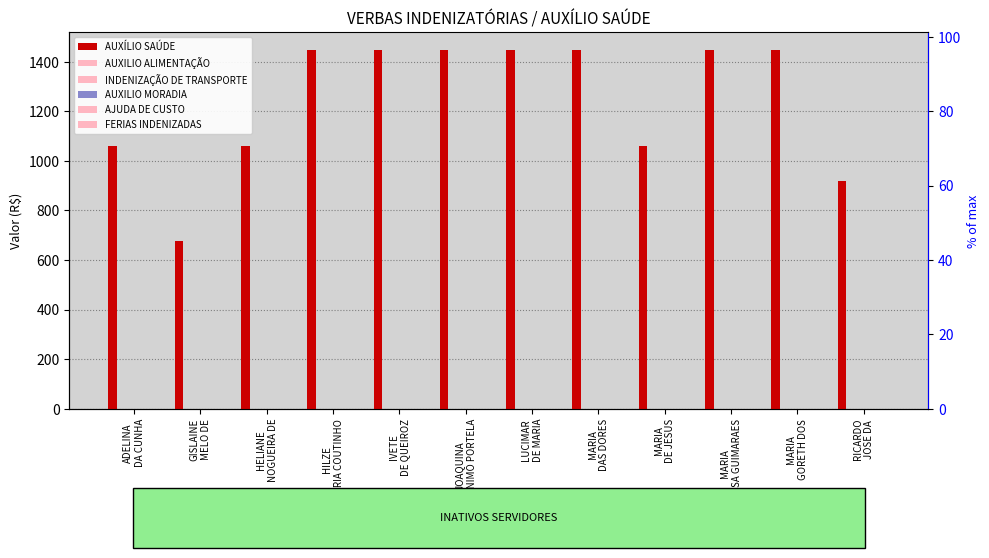

What are all the series names shown in the legend?

AUXÍLIO SAÚDE, AUXILIO ALIMENTAÇÃO, INDENIZAÇÃO DE TRANSPORTE, AUXILIO MORADIA, AJUDA DE CUSTO, FERIAS INDENIZADAS